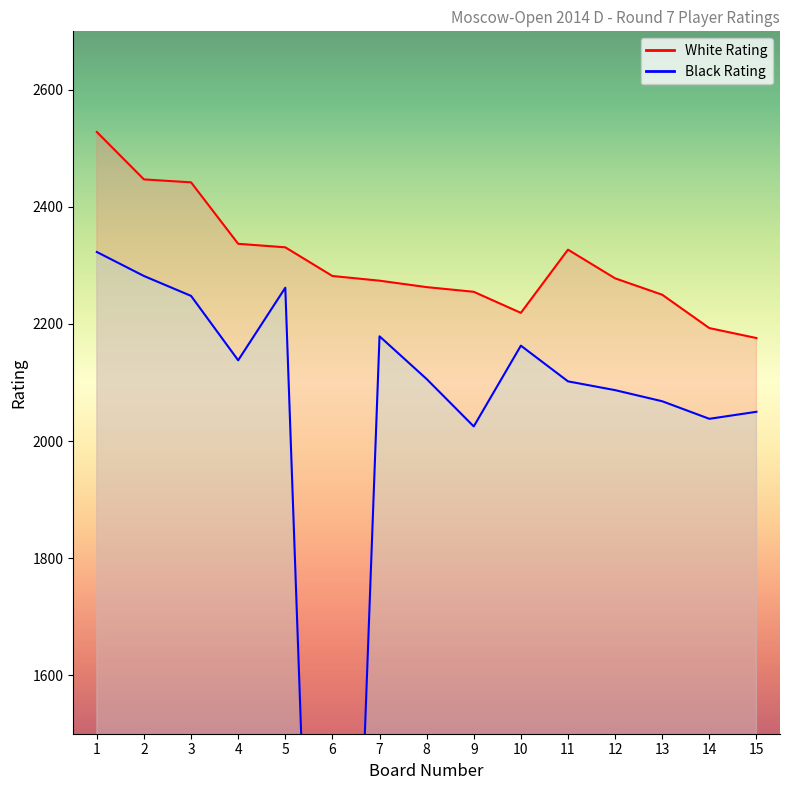

At which category is the sum across all series the highest?

1